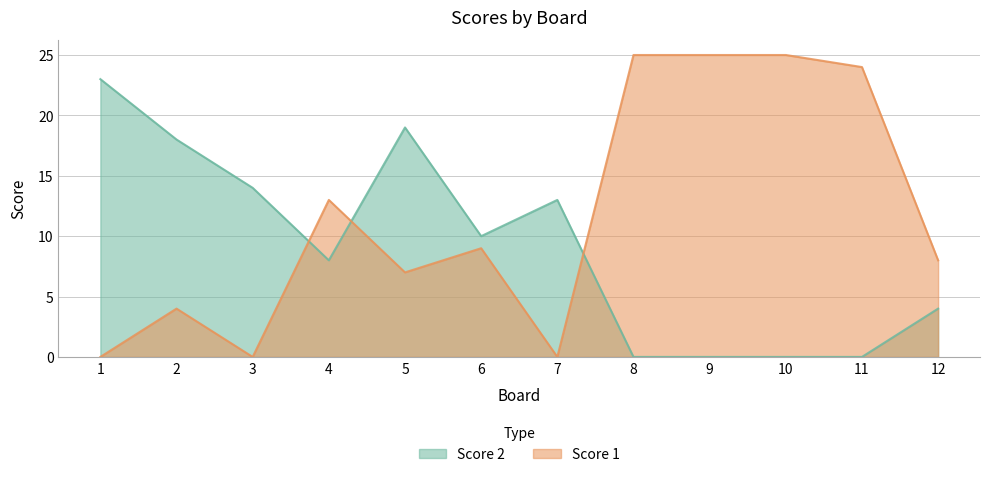

Which series changed the most between 2 and 8?

Score 1